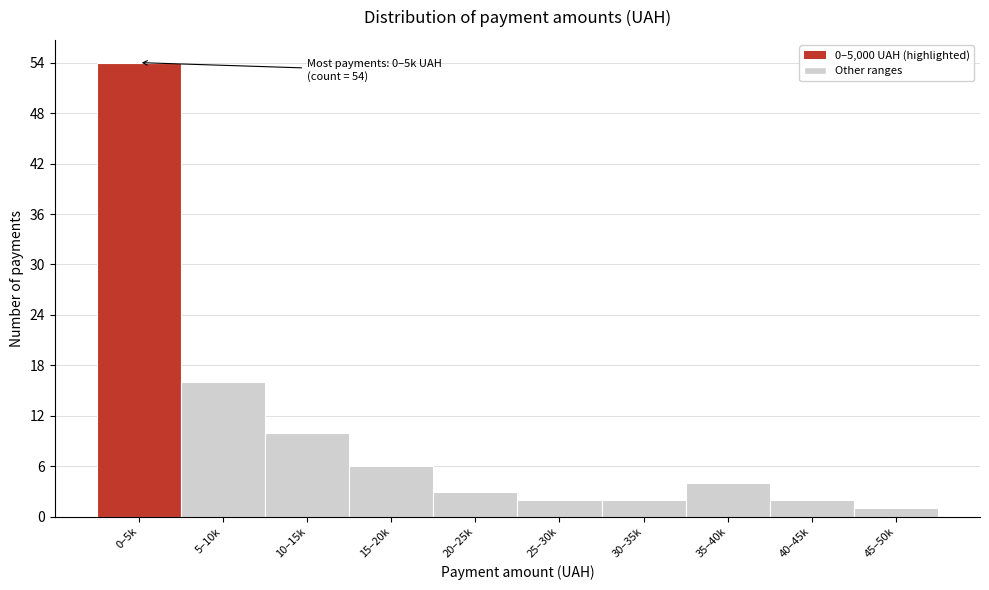

Reading left to right, what are all the values shown in this chart?

0–5k=54	5–10k=16	10–15k=10	15–20k=6	20–25k=3	25–30k=2	30–35k=2	35–40k=4	40–45k=2	45–50k=1